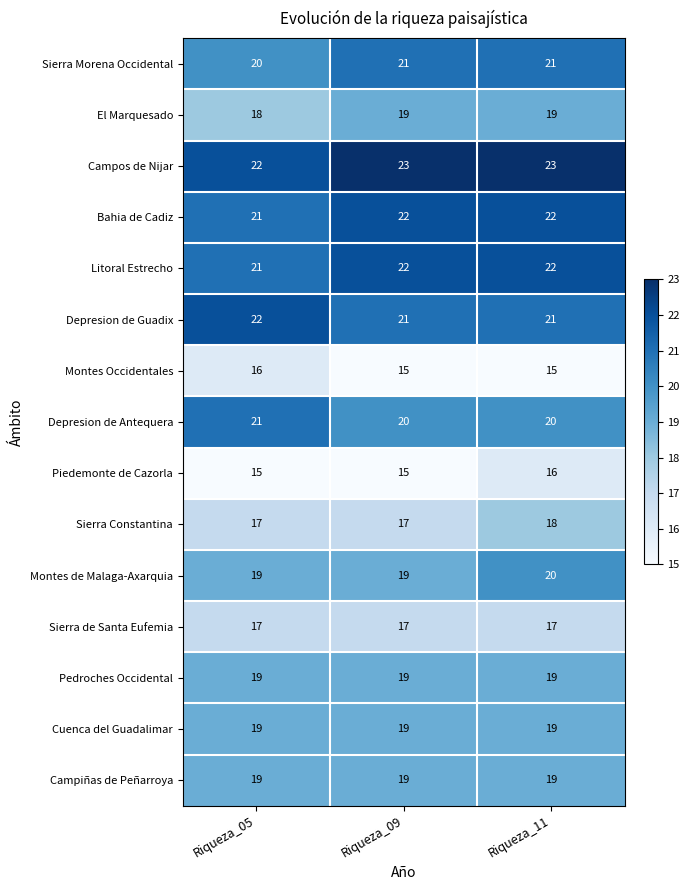

What is the maximum value shown in the chart?

23